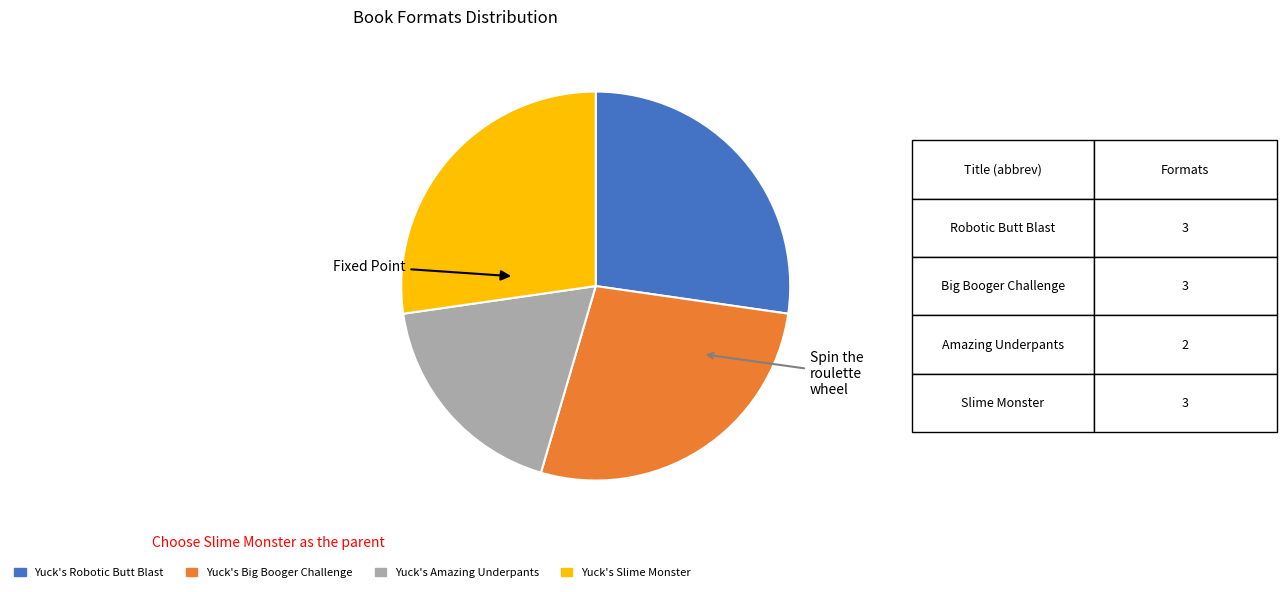

Is there any slice that represents more than half of the pie?

No